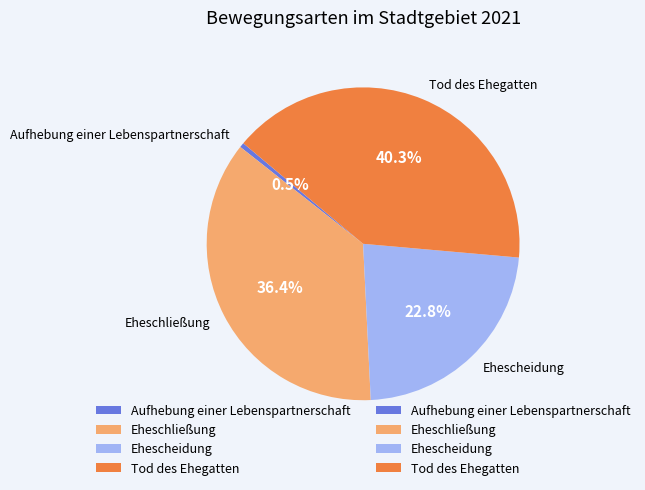

How many slices are in this pie chart?

4